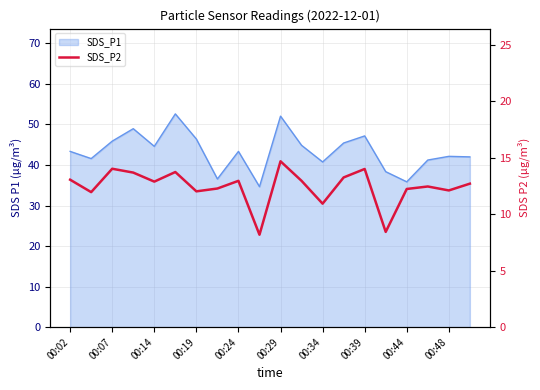

The chart shows a value of 6.6 at 00:39. True or false?

False